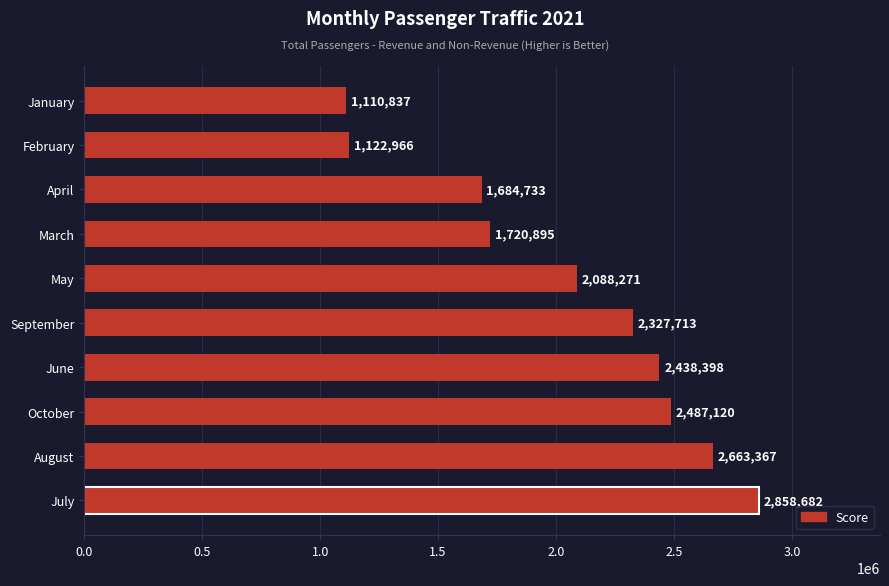

What is the change in value from October to June?

-48722